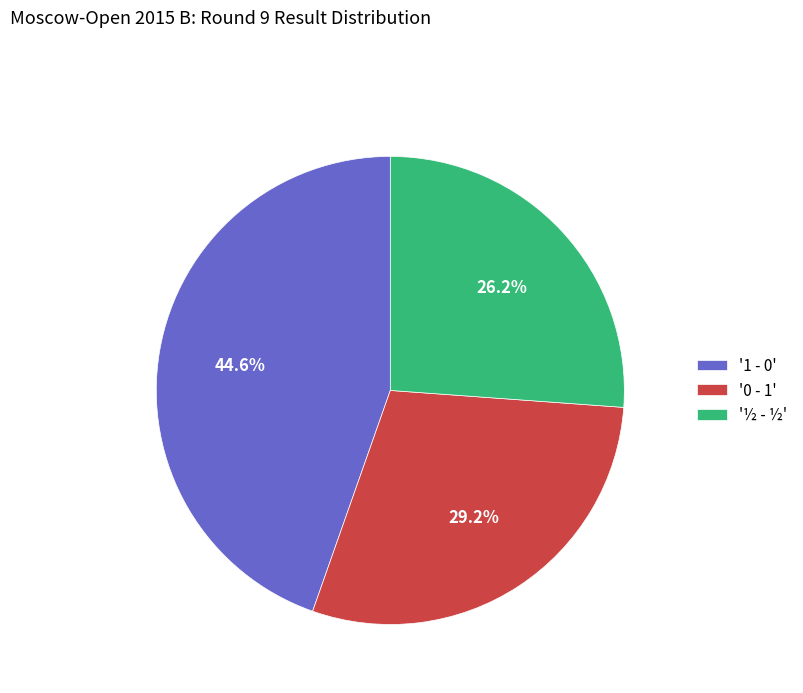

Rank the categories by value from lowest to highest.

'½ - ½', '0 - 1', '1 - 0'